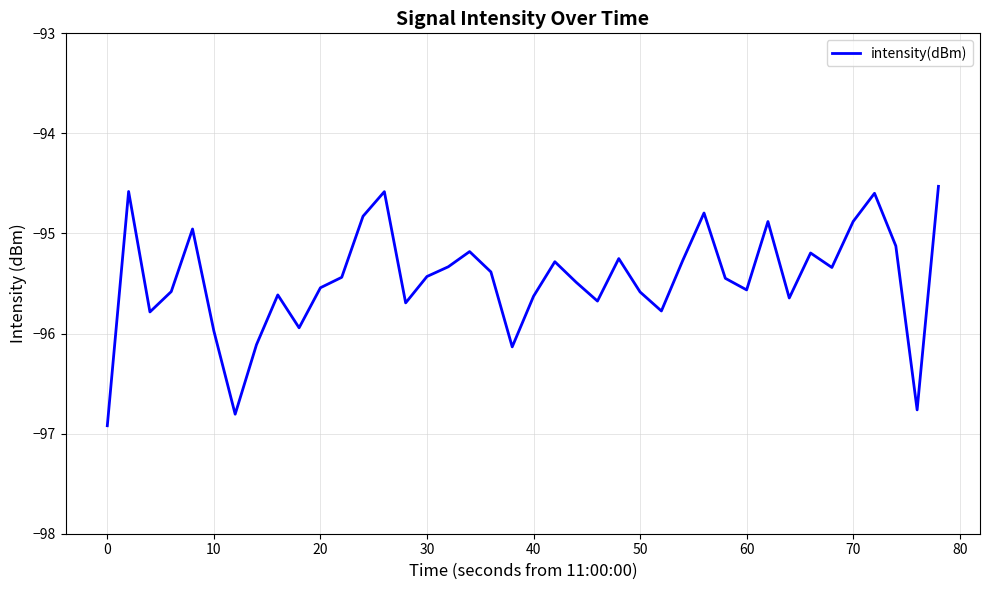

What is the difference between the maximum and second lowest values?

2.3